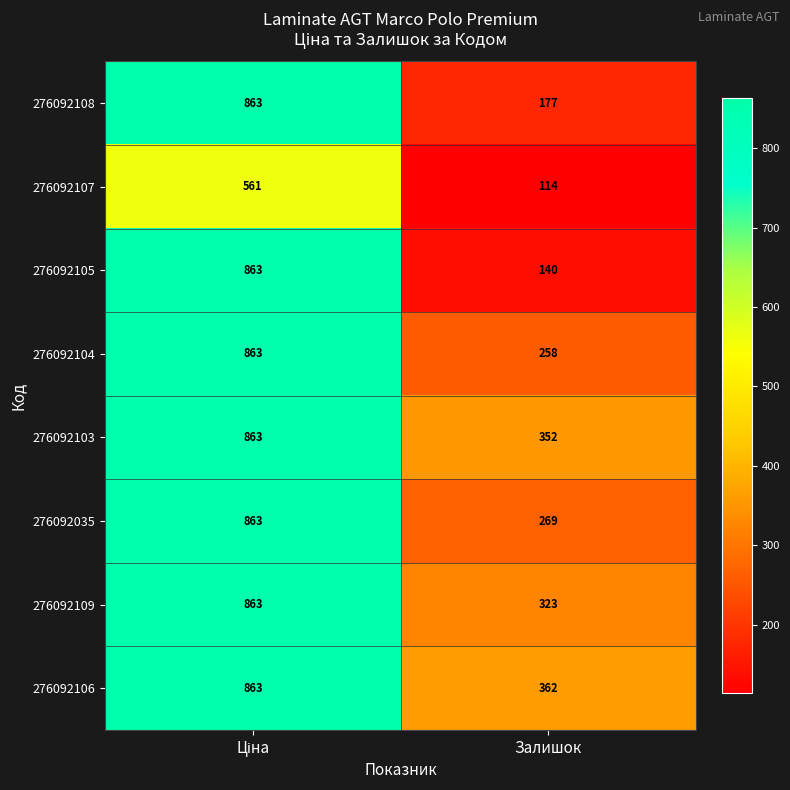

How many values in the 276092109 series are below 863?

1